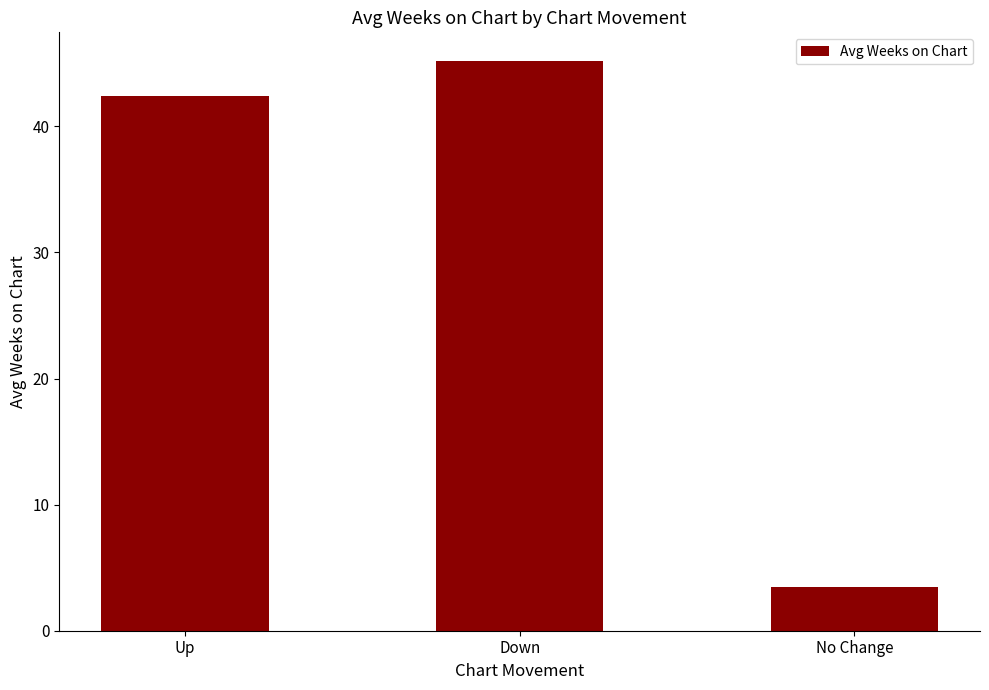

What value does the data have at Up?

42.4